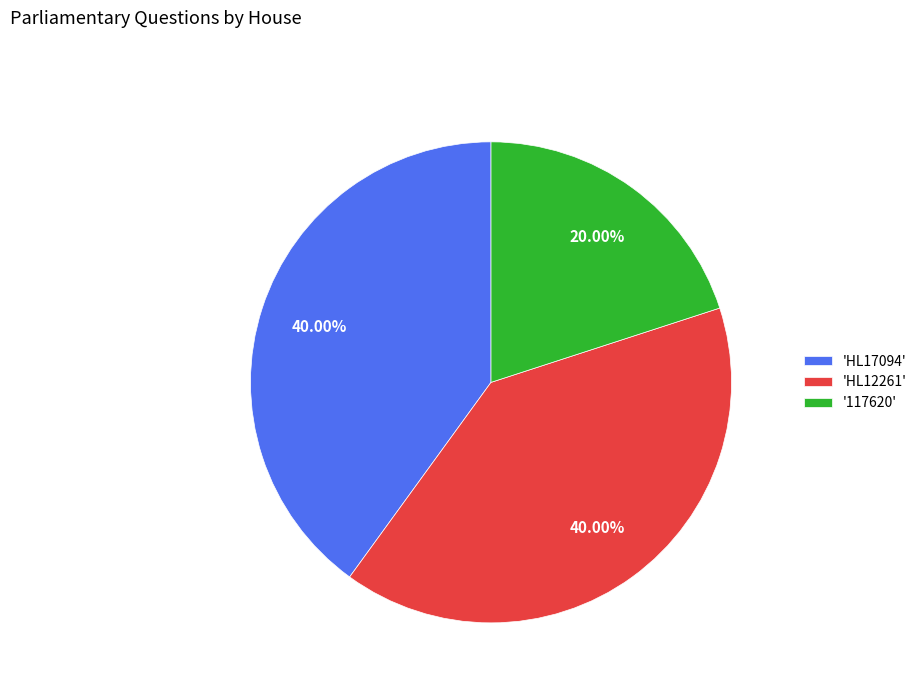

Is 'HL17094' the majority of the pie?

No